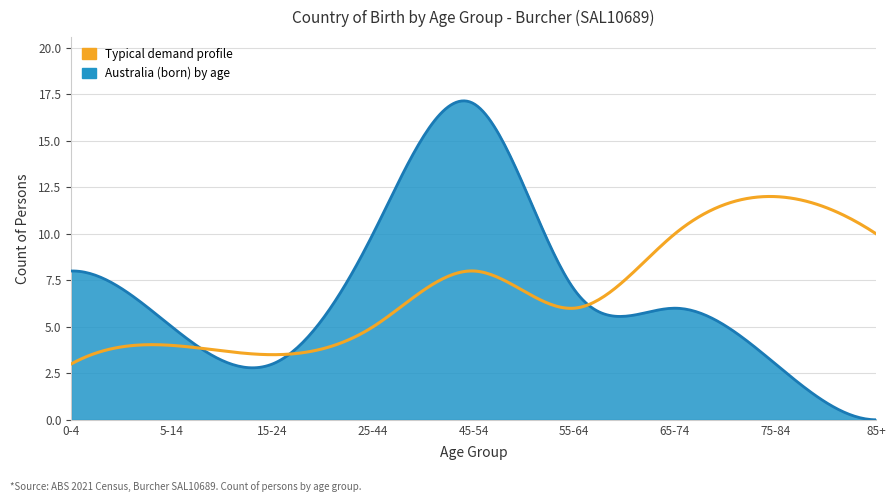

What is the greatest value displayed?

17.1